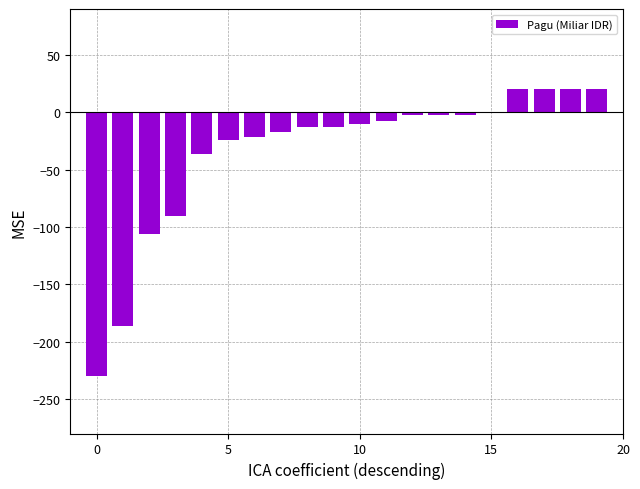

Does the chart contain stacked bars?

No